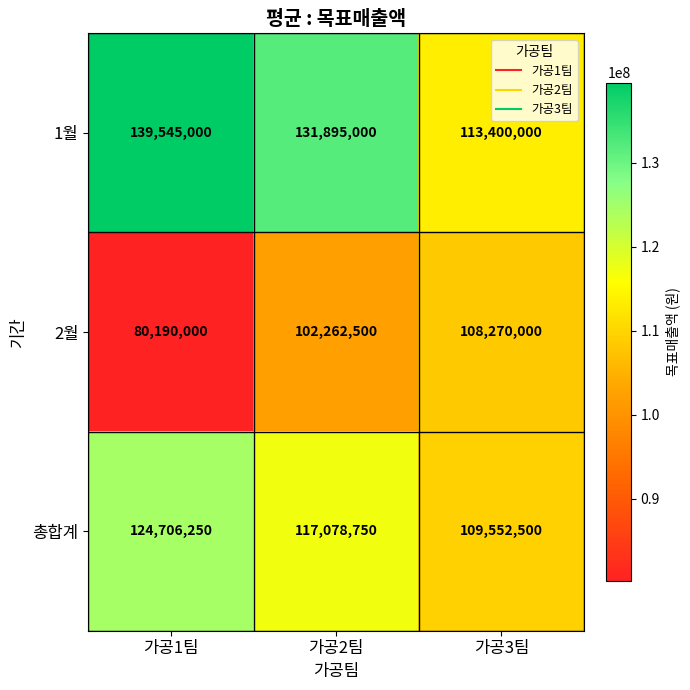

Count the number of data series in this chart.

3